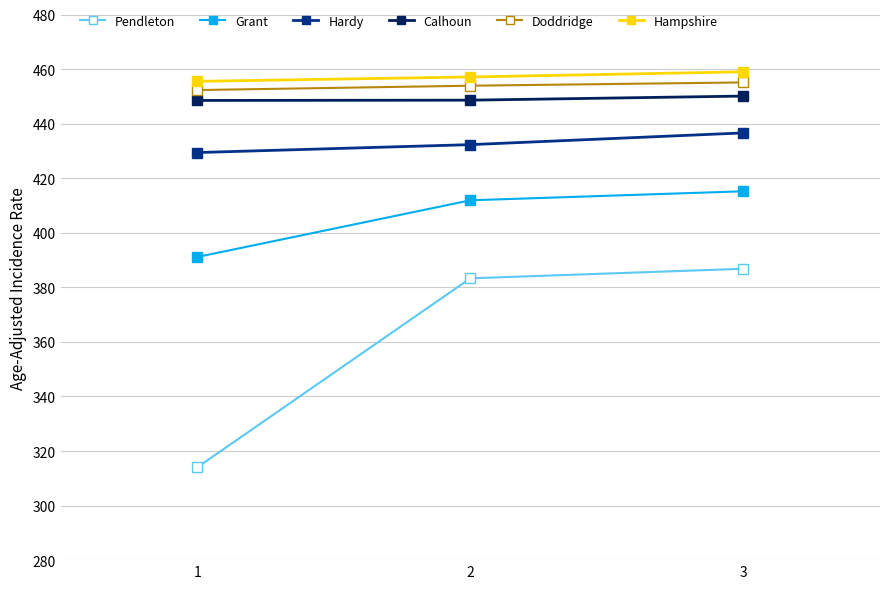

Does the chart display data point markers on the line(s)?

Yes